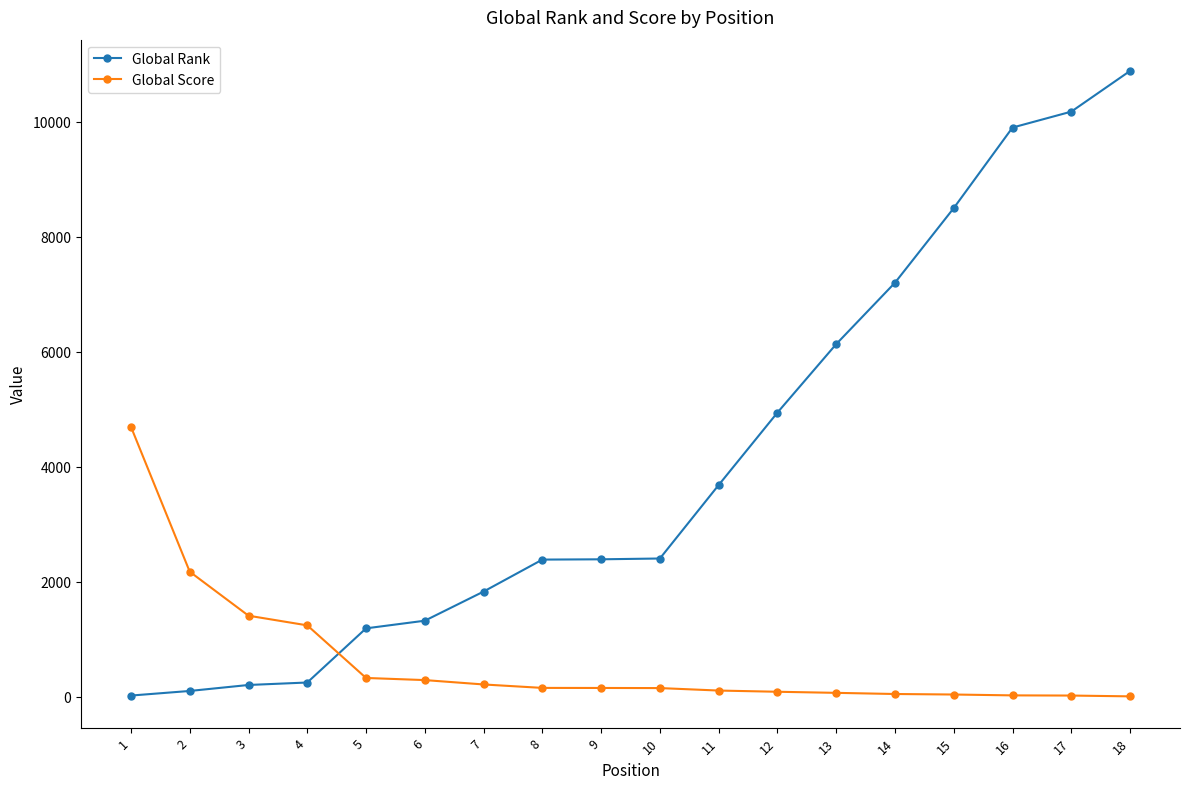

What is the average value of the Global Rank series?

4082